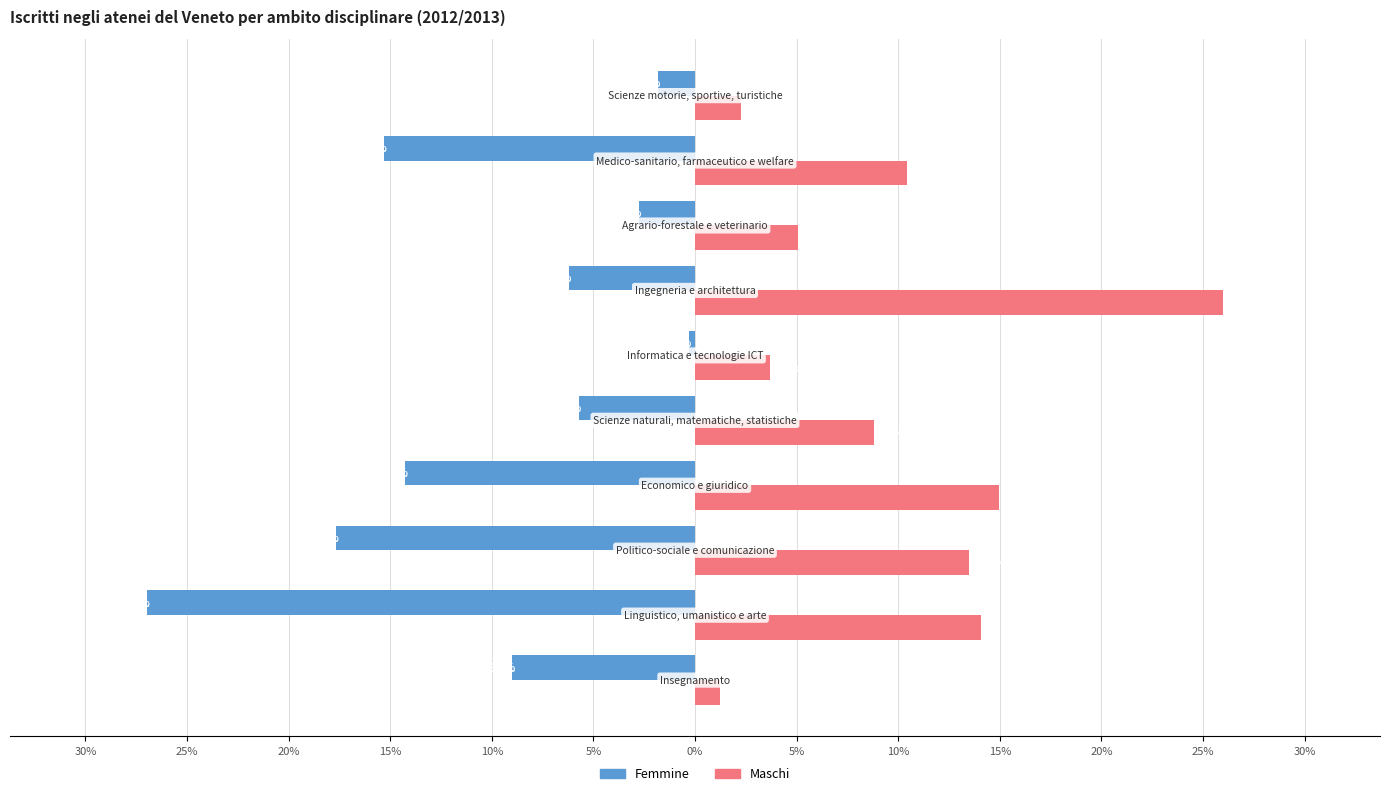

What is the sum of all Femmine values?

-100.0